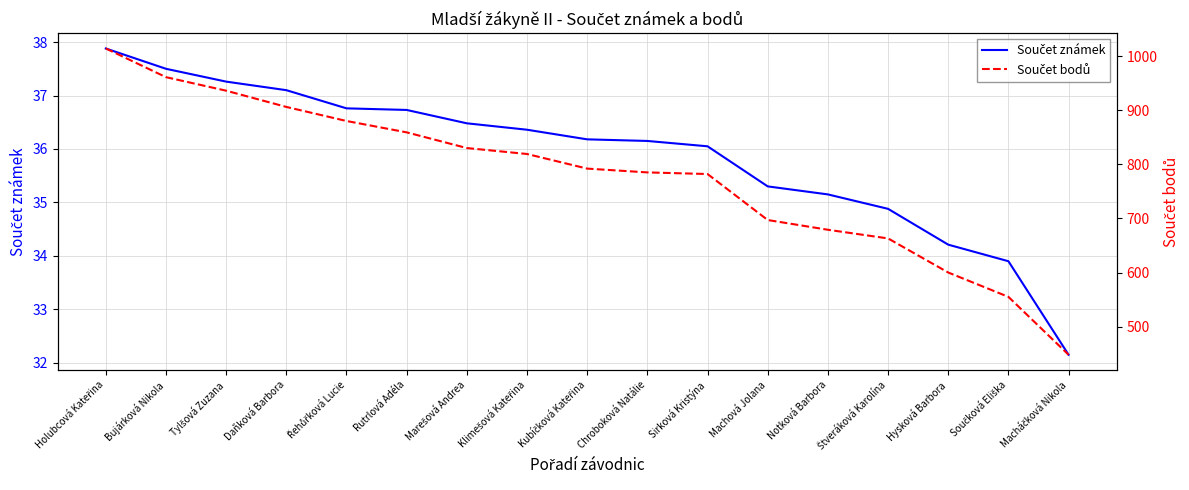

What is the difference between the highest and lowest values at Daňková Barbora?

868.9